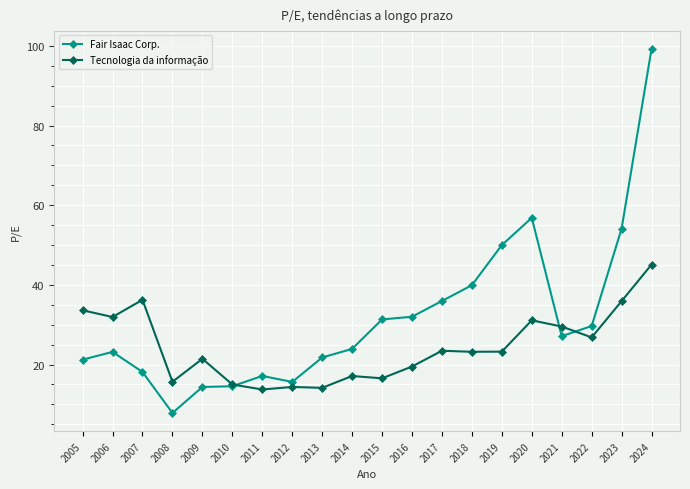

At which label is Tecnologia da informação closest to 29?

2021